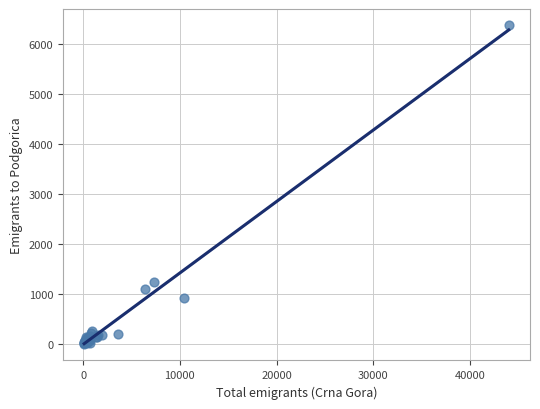

What Y value in the scatter plot is closest to 3192?

1252